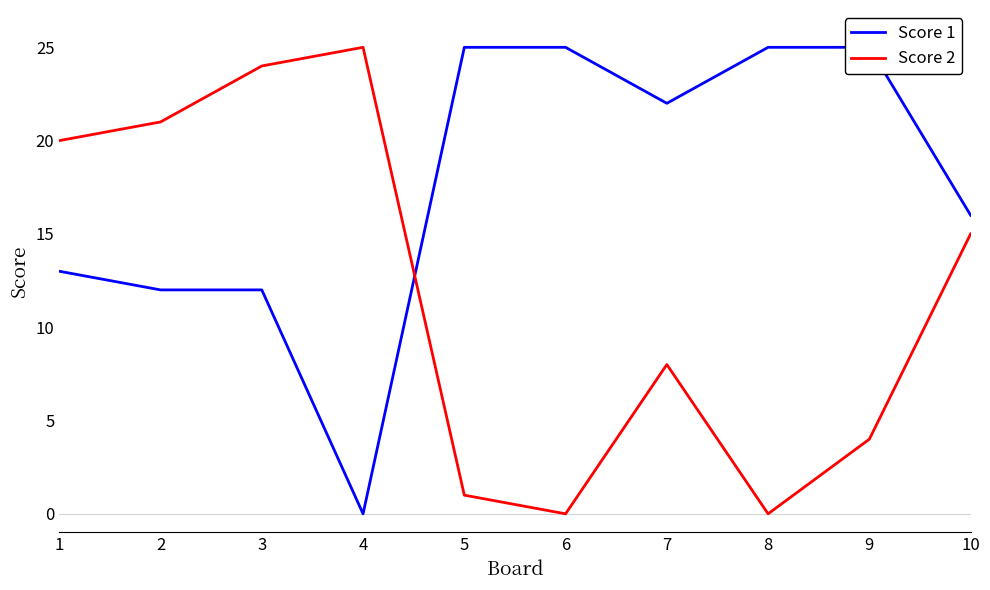

At how many categories does at least one series exceed 6?

10